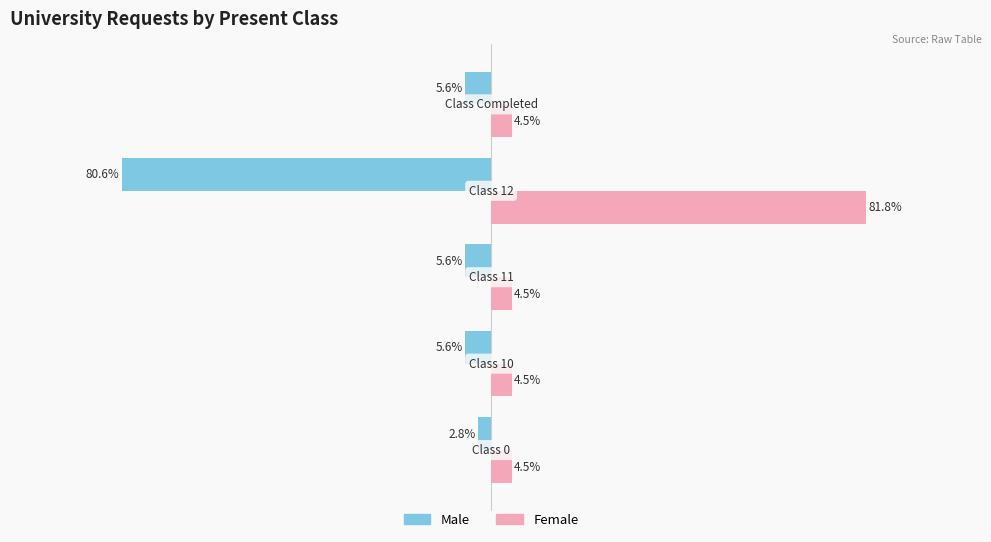

What are all the series names shown in the legend?

Male, Female